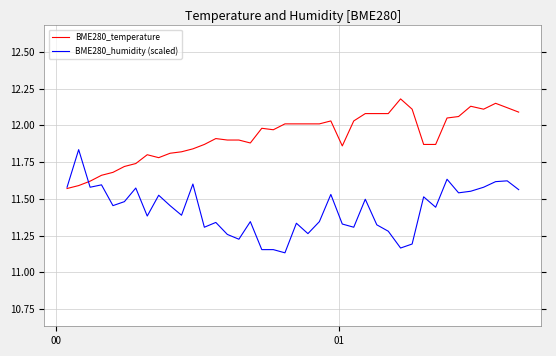

Which series has the largest total across all categories?

BME280_temperature